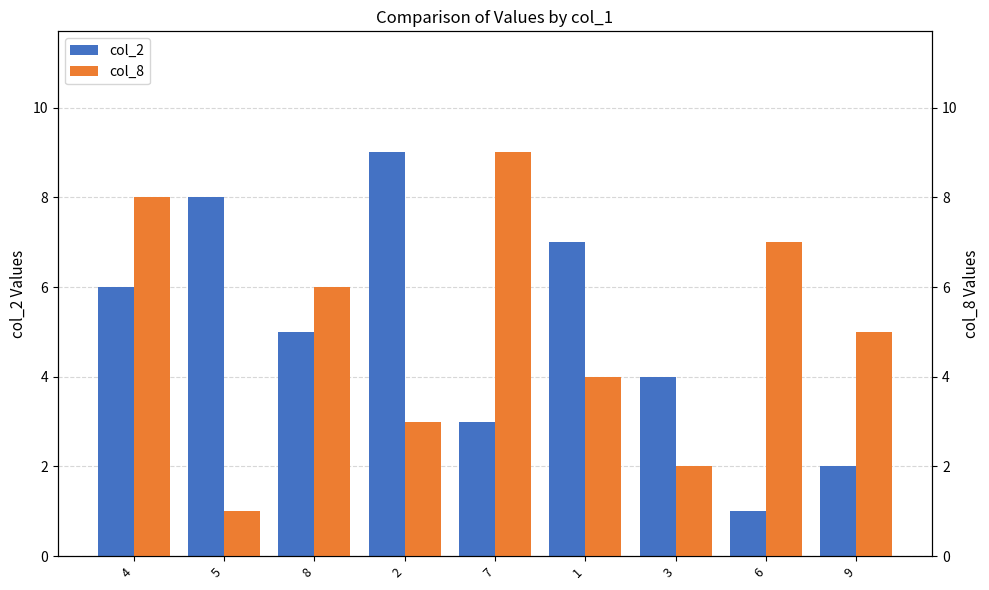

At which label is col_2 closest to 5?

8